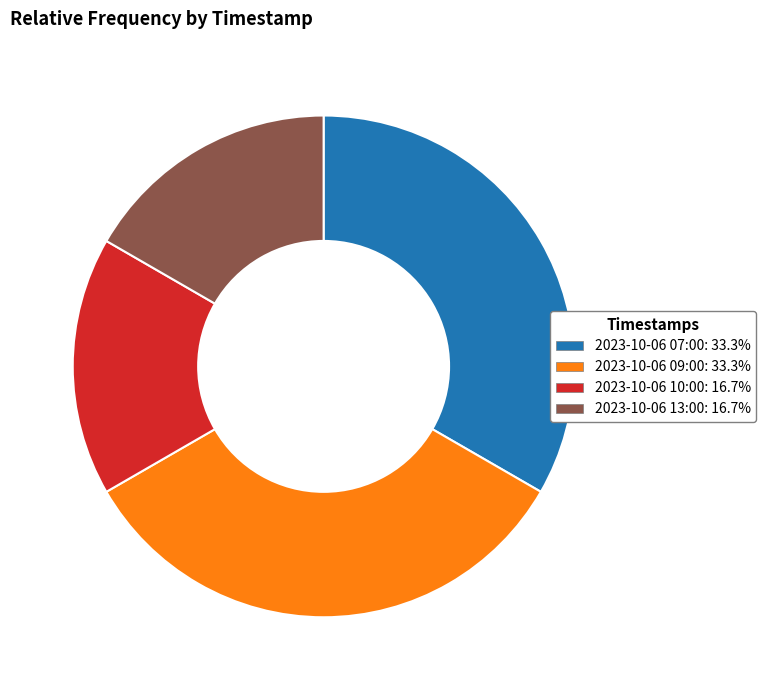

Approximately how many times larger is the value at 2023-10-06 09:00: 33.3% compared to 2023-10-06 13:00: 16.7%?

2.0